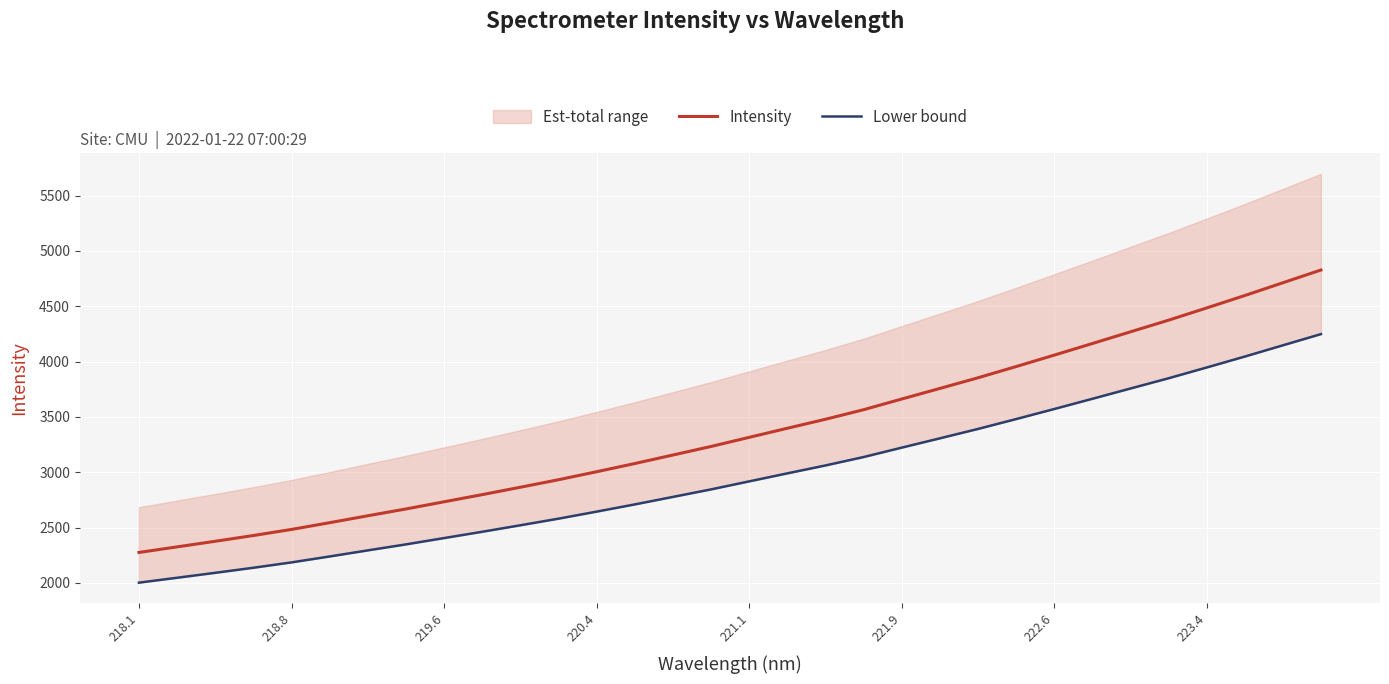

Which series has the widest spread of values?

Intensity